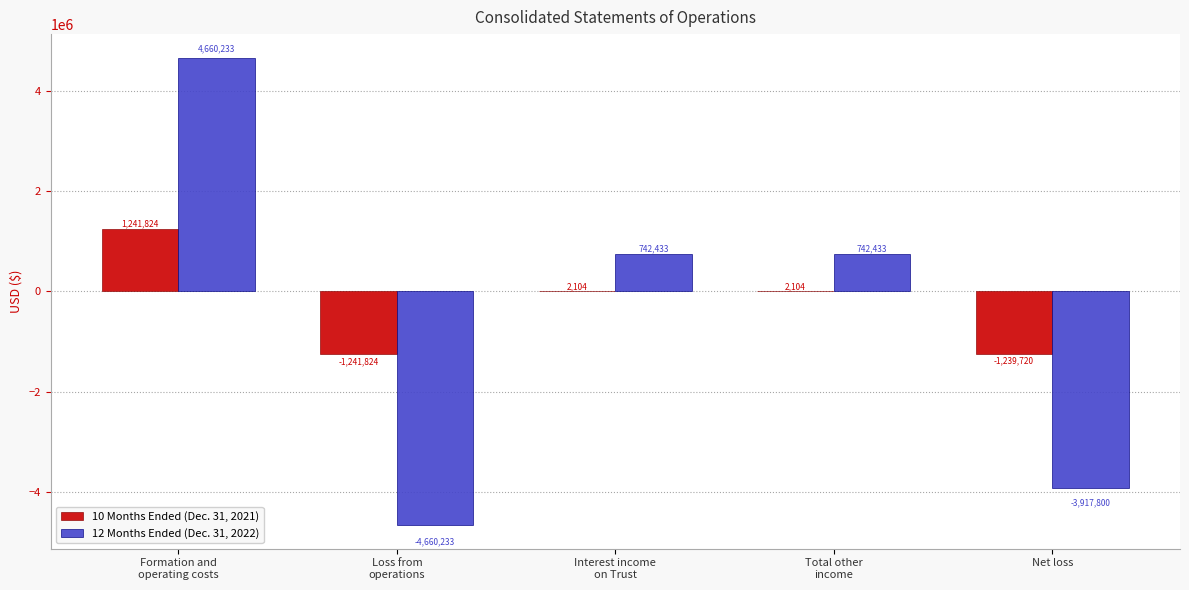

Between Loss from
operations and Interest income
on Trust, which series saw the biggest shift?

12 Months Ended (Dec. 31, 2022)